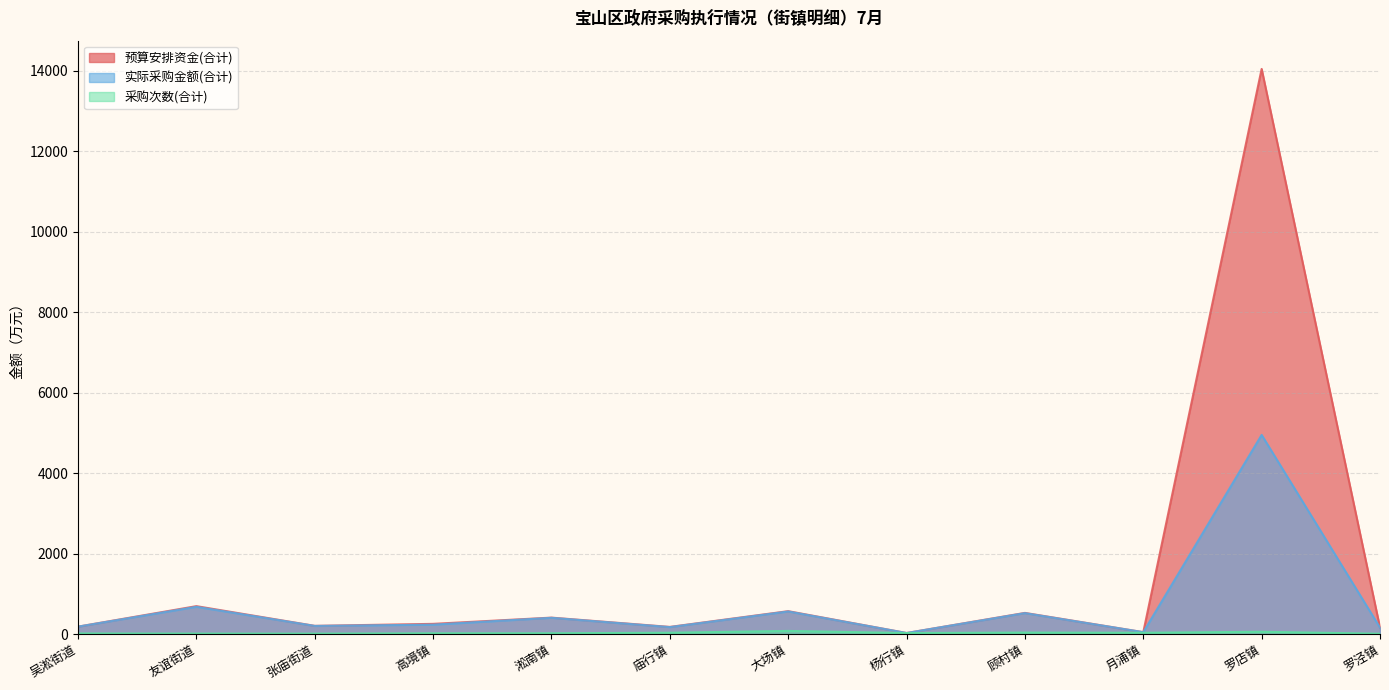

What is the total value across all series at 高境镇?

503.1